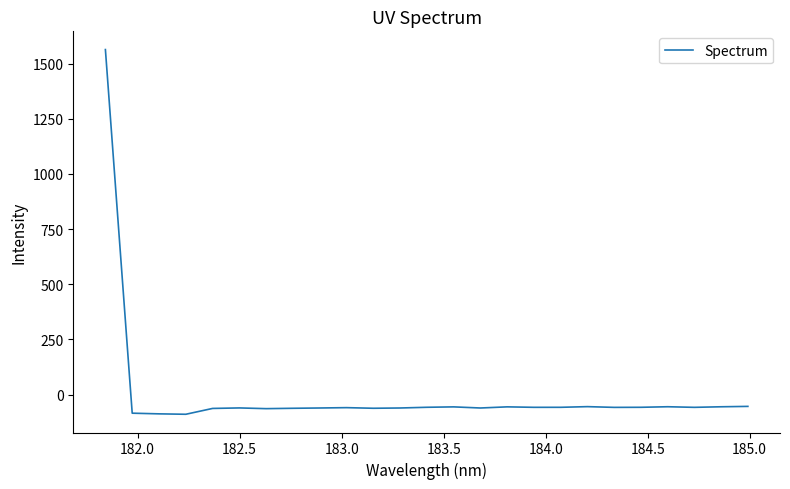

What is the maximum value shown in the chart?

1563.1